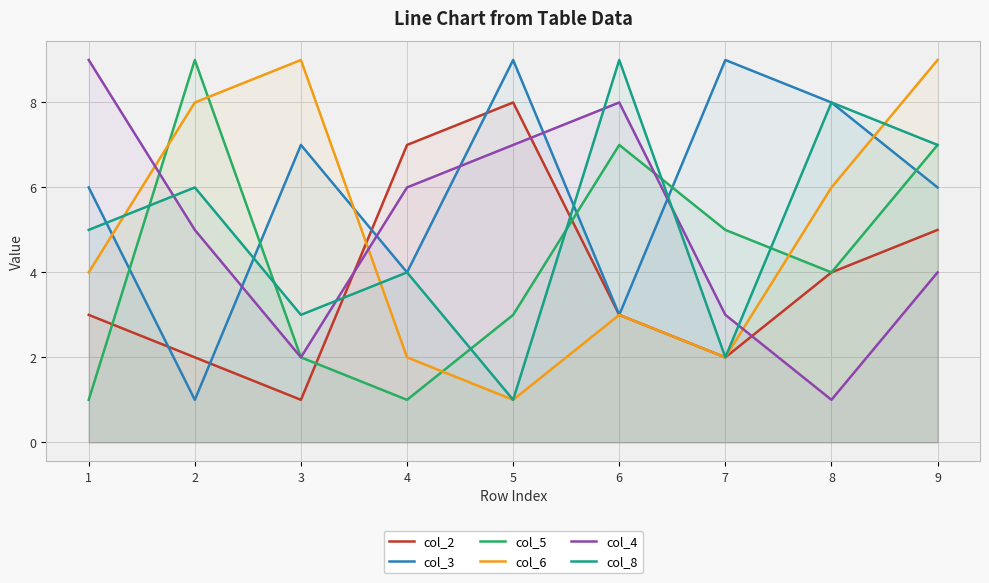

At which label does col_8 first exceed 5?

2